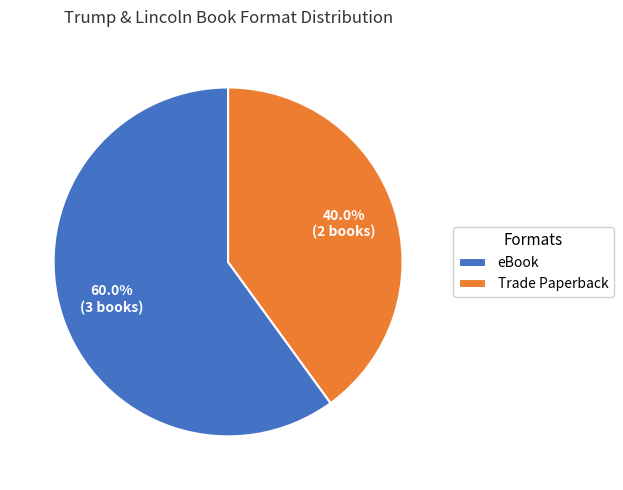

To the nearest percent, what percentage of the pie is eBook?

60%